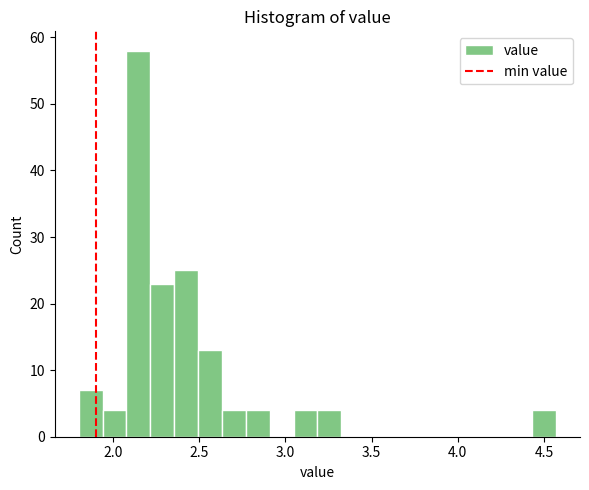

Around what value on the x-axis is the tallest bar? Give the approximate position of its centre, as read against the axis.

2.15